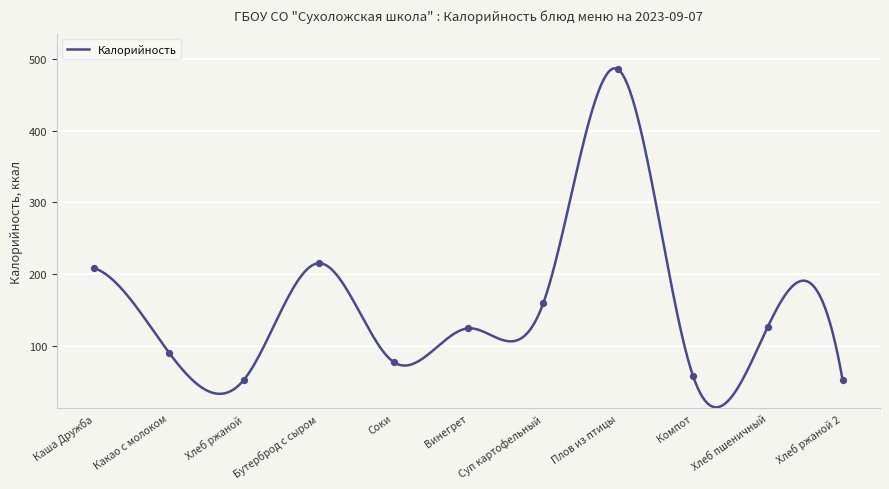

Which has a higher value, Хлеб ржаной 2 or Каша Дружба?

Каша Дружба